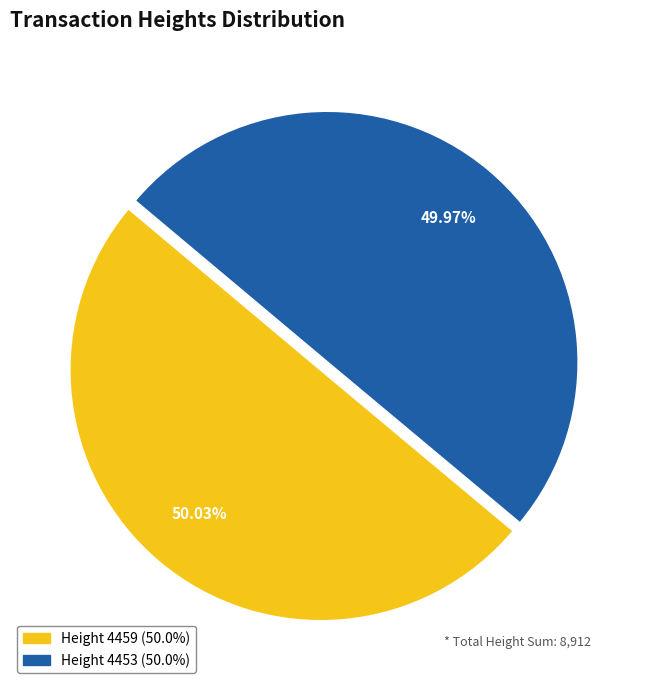

Is the sum of Height 4453 and Height 4459 greater than half?

Yes